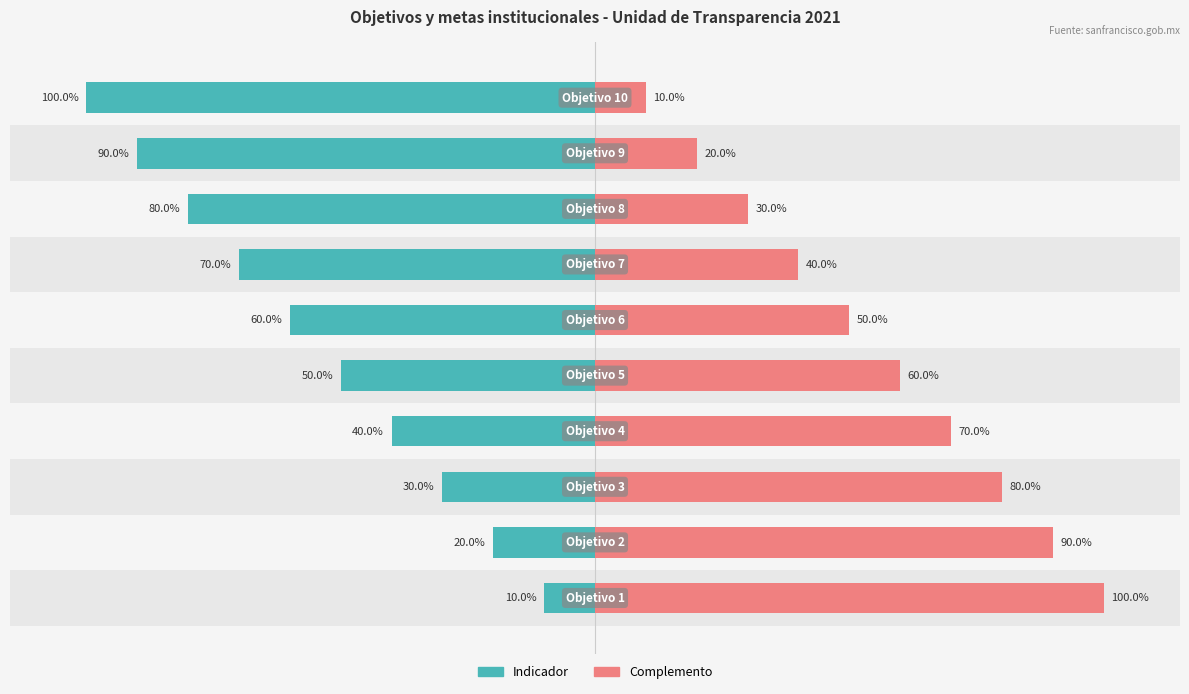

Count the number of data series in this chart.

2